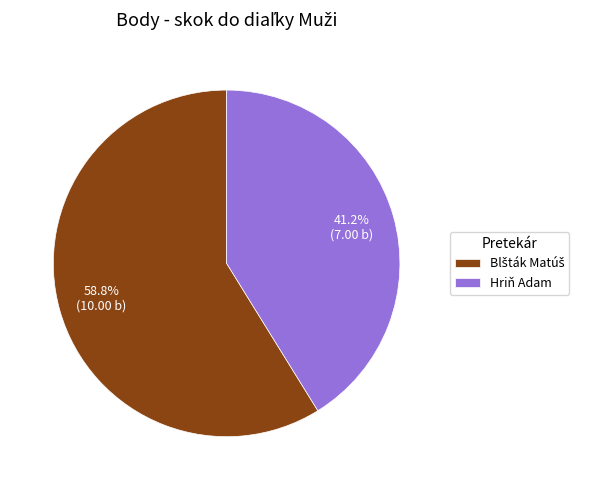

What is the smallest slice in the pie chart?

Hriň Adam